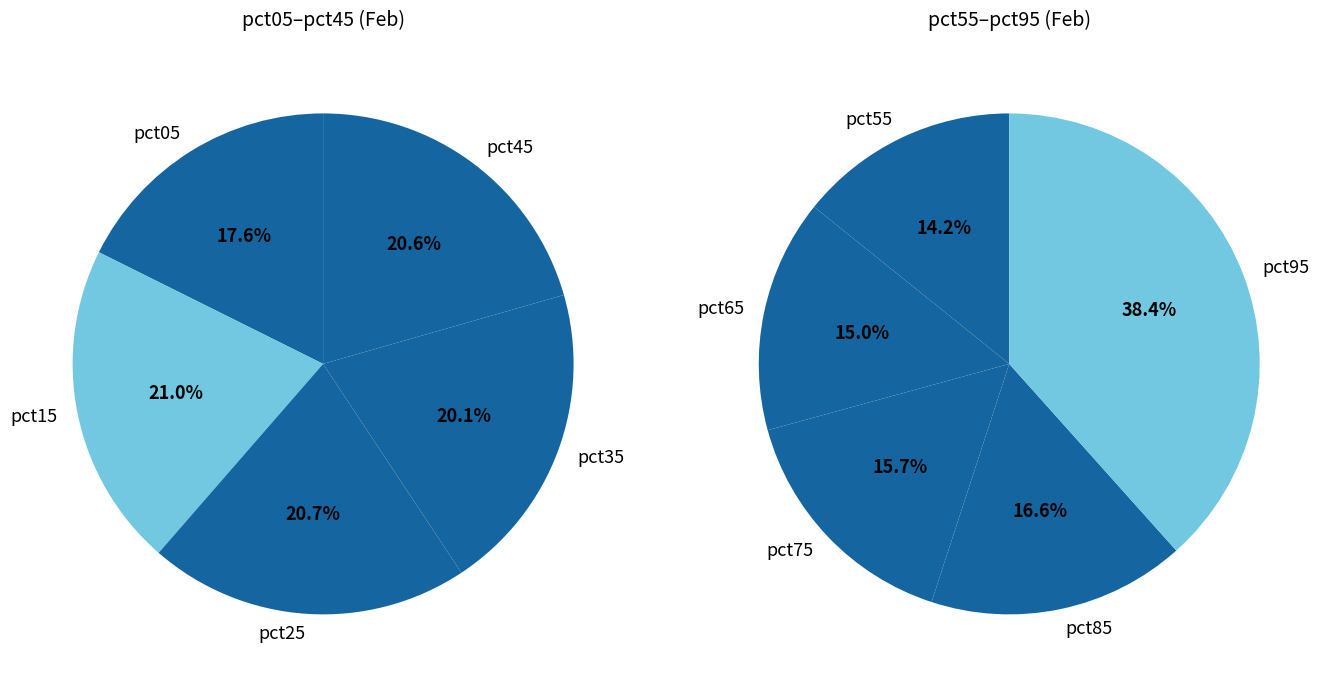

Between pct95 and pct55, which is larger?

pct95